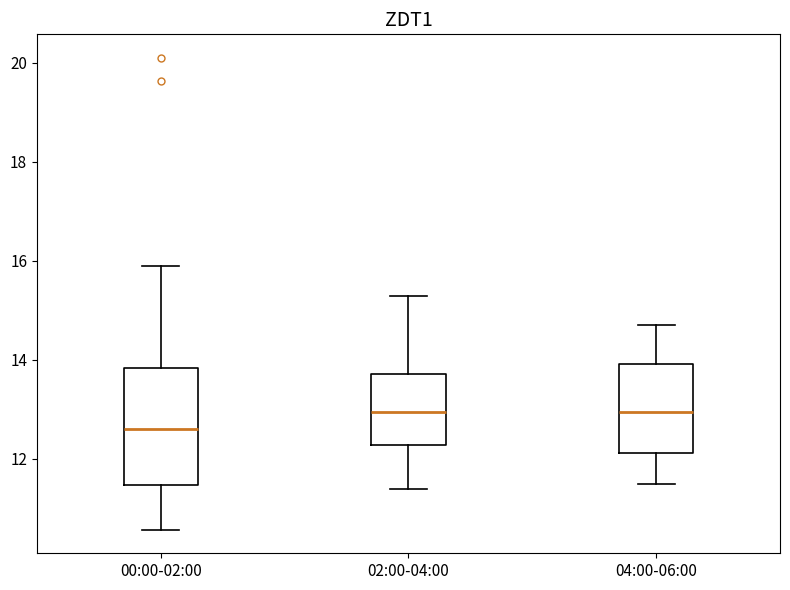

Where is the lower edge of the box for 04:00-06:00 on the y-axis? The values are not printed on the chart, so give them approximately, as read against the axis.

12.2